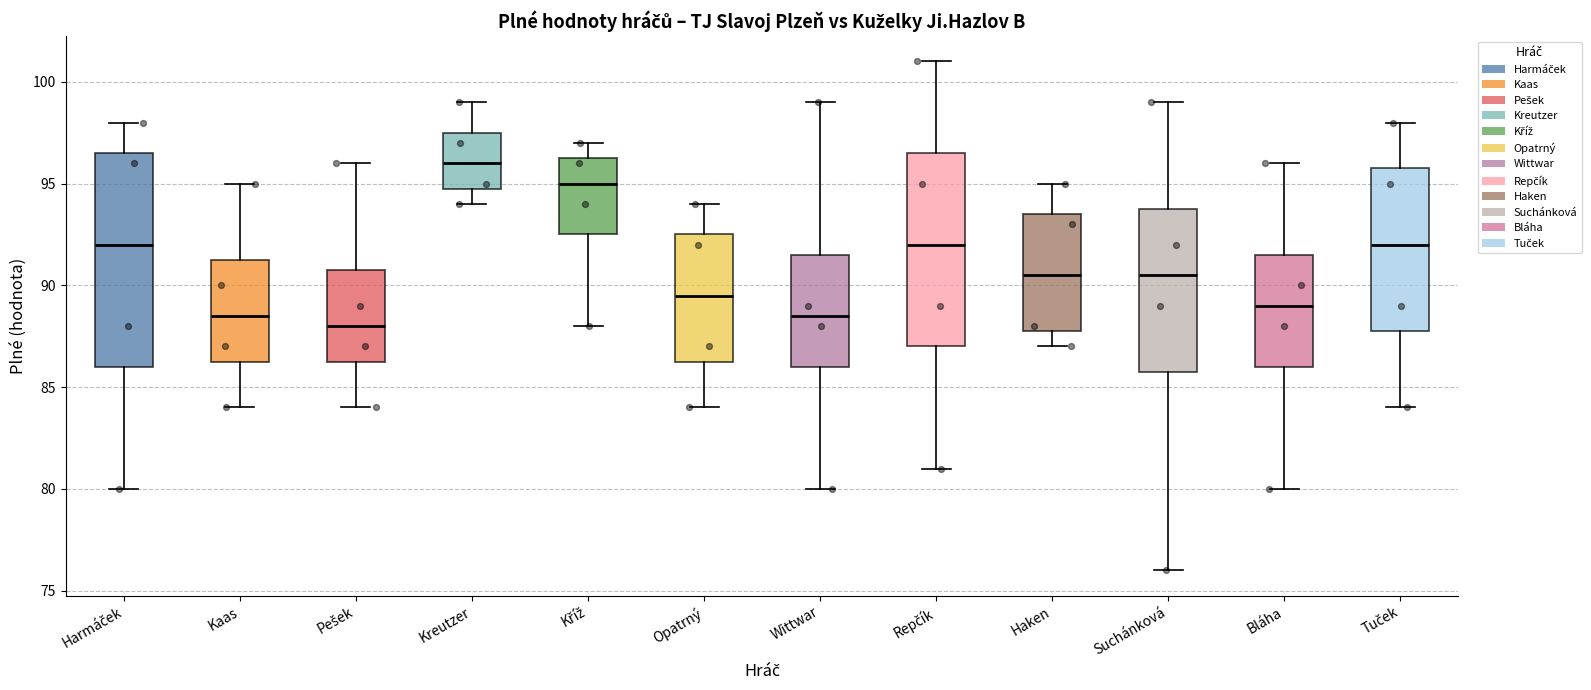

Where is the upper edge of the box for Tuček on the y-axis? The values are not printed on the chart, so give them approximately, as read against the axis.

96.0